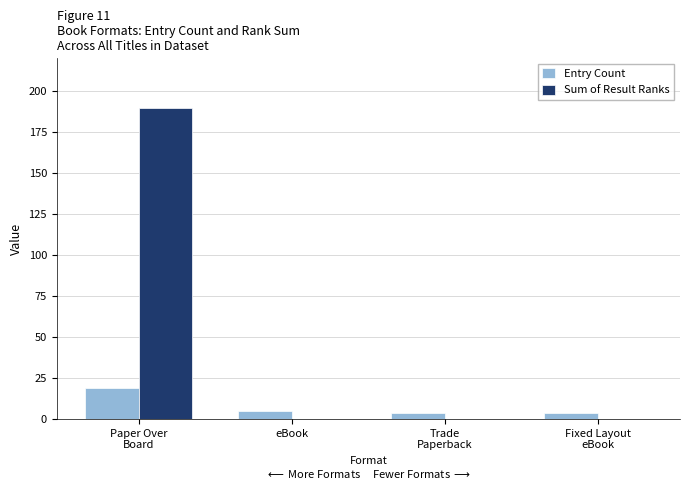

What is the sum of all Sum of Result Ranks values?

190